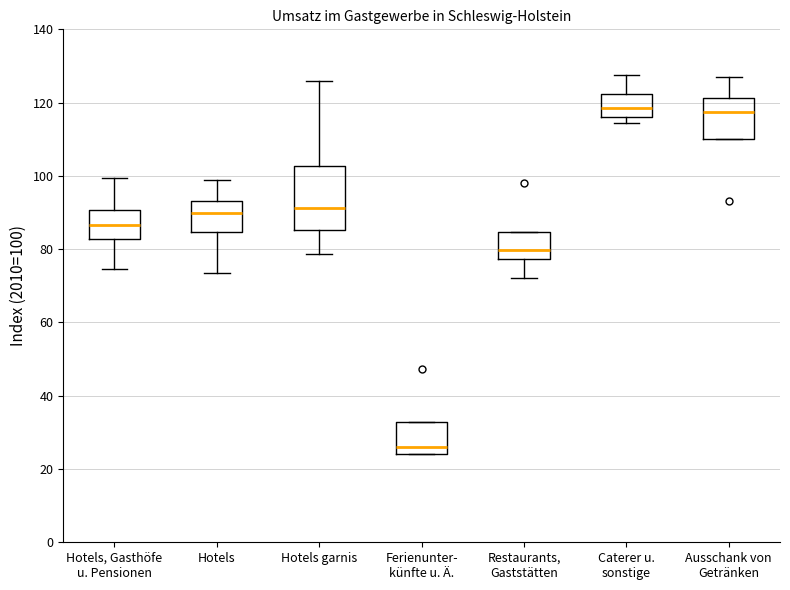

Where is the upper edge of the box for Caterer u. sonstige on the y-axis? The values are not printed on the chart, so give them approximately, as read against the axis.

122